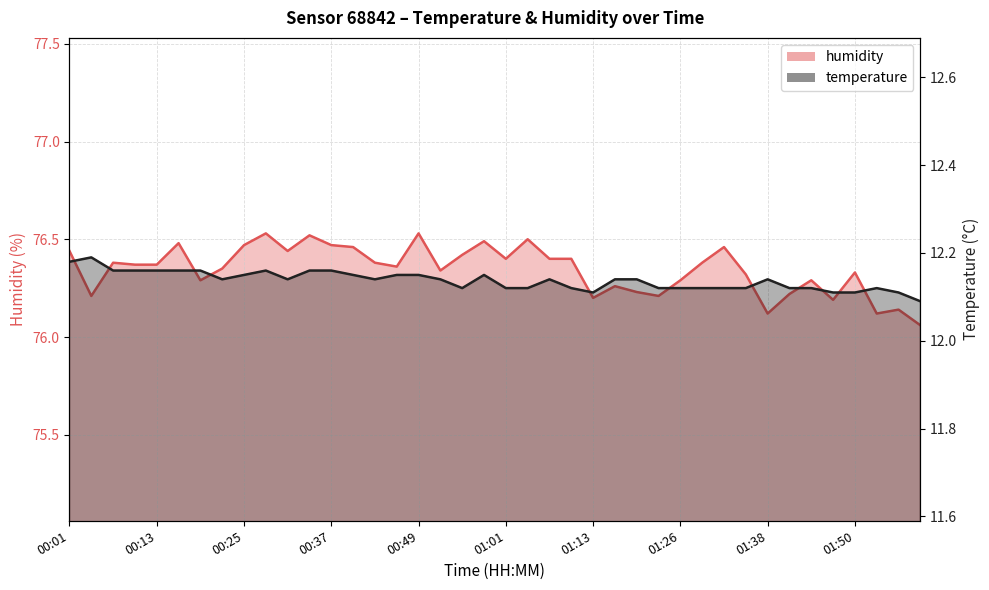

At which category does temperature reach its first local peak?

00:04